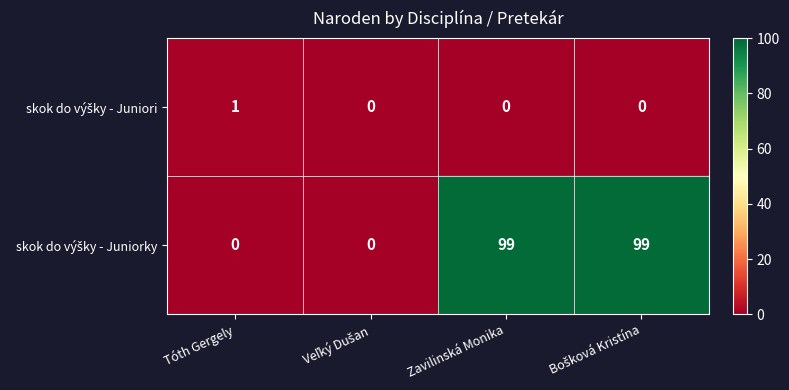

What is the total value across all series at Zavilinská Monika?

99